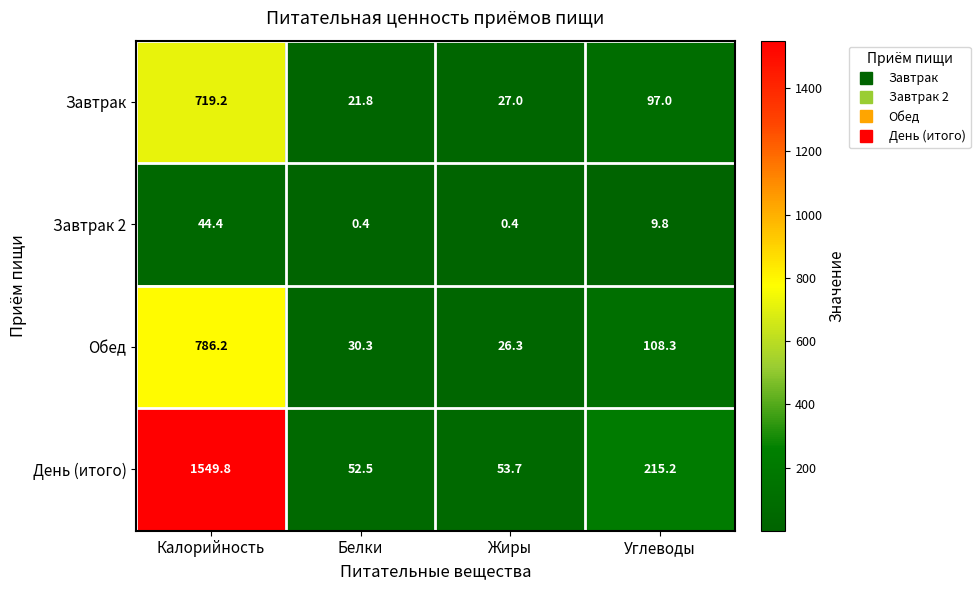

What is the difference between the highest and lowest values at Жиры?

53.3